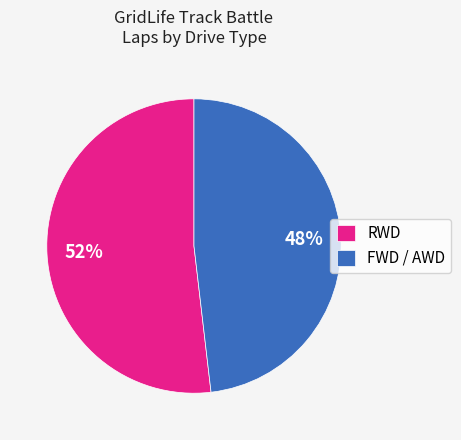

The FWD / AWD slice represents 48% of the pie. True or false?

True